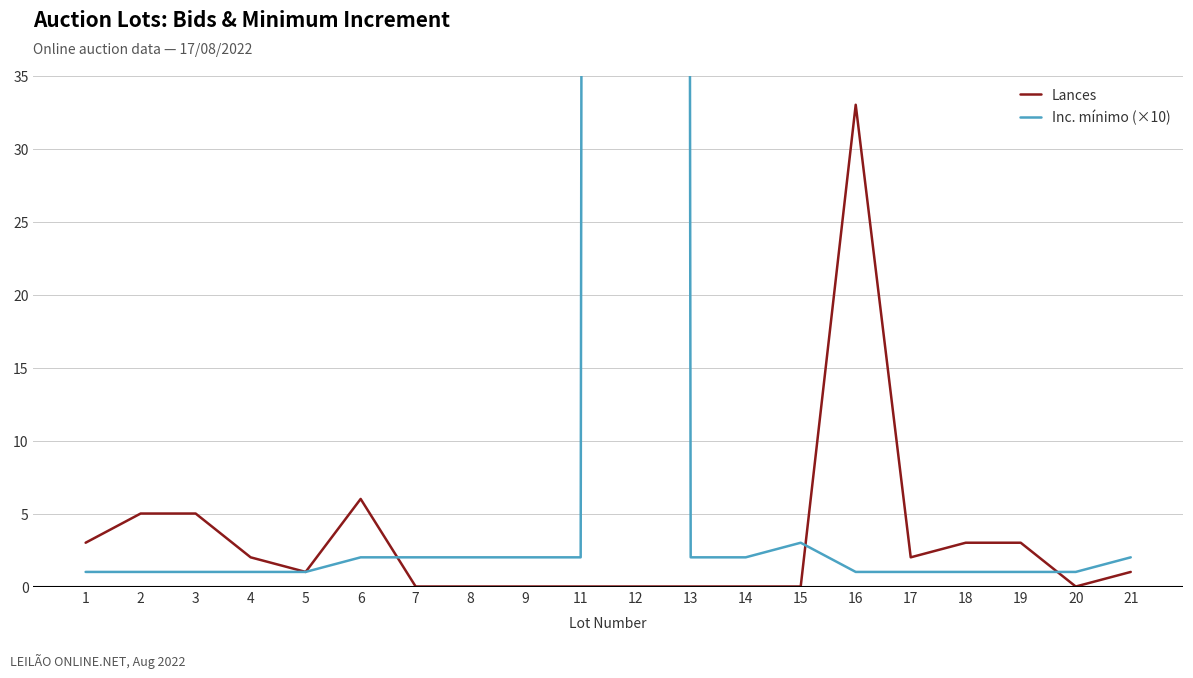

Where does the Inc. mínimo (×10) series first go above 2?

12